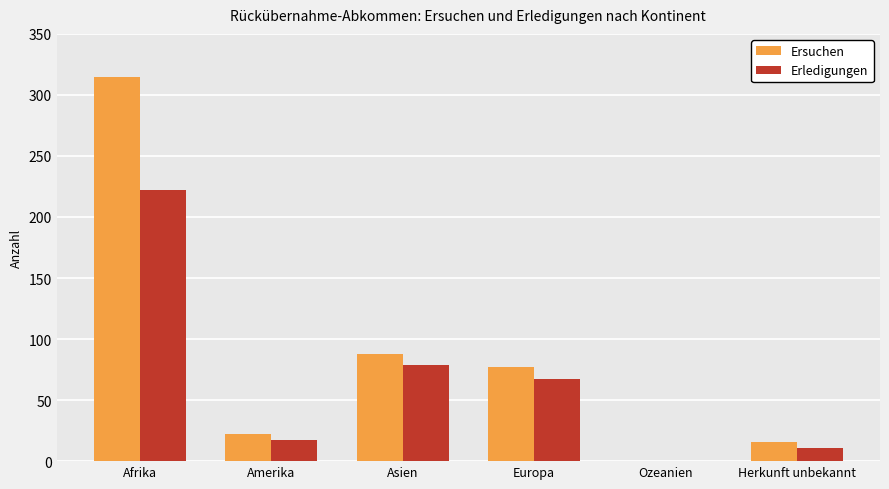

Between Afrika and Amerika, which series saw the biggest shift?

Ersuchen